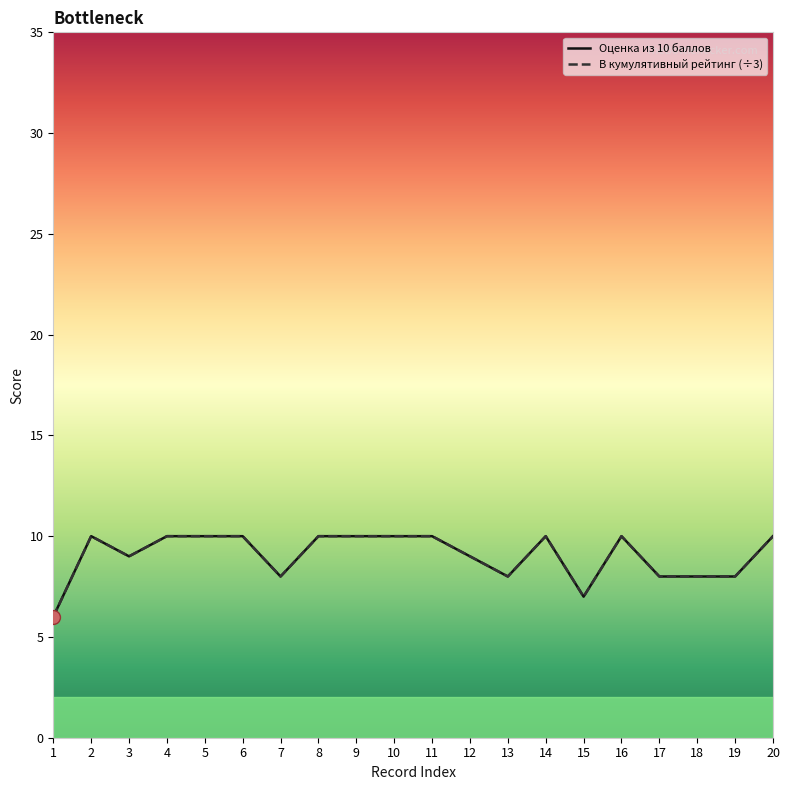

Rank the series at 7 from highest to lowest value.

Оценка из 10 баллов, В кумулятивный рейтинг